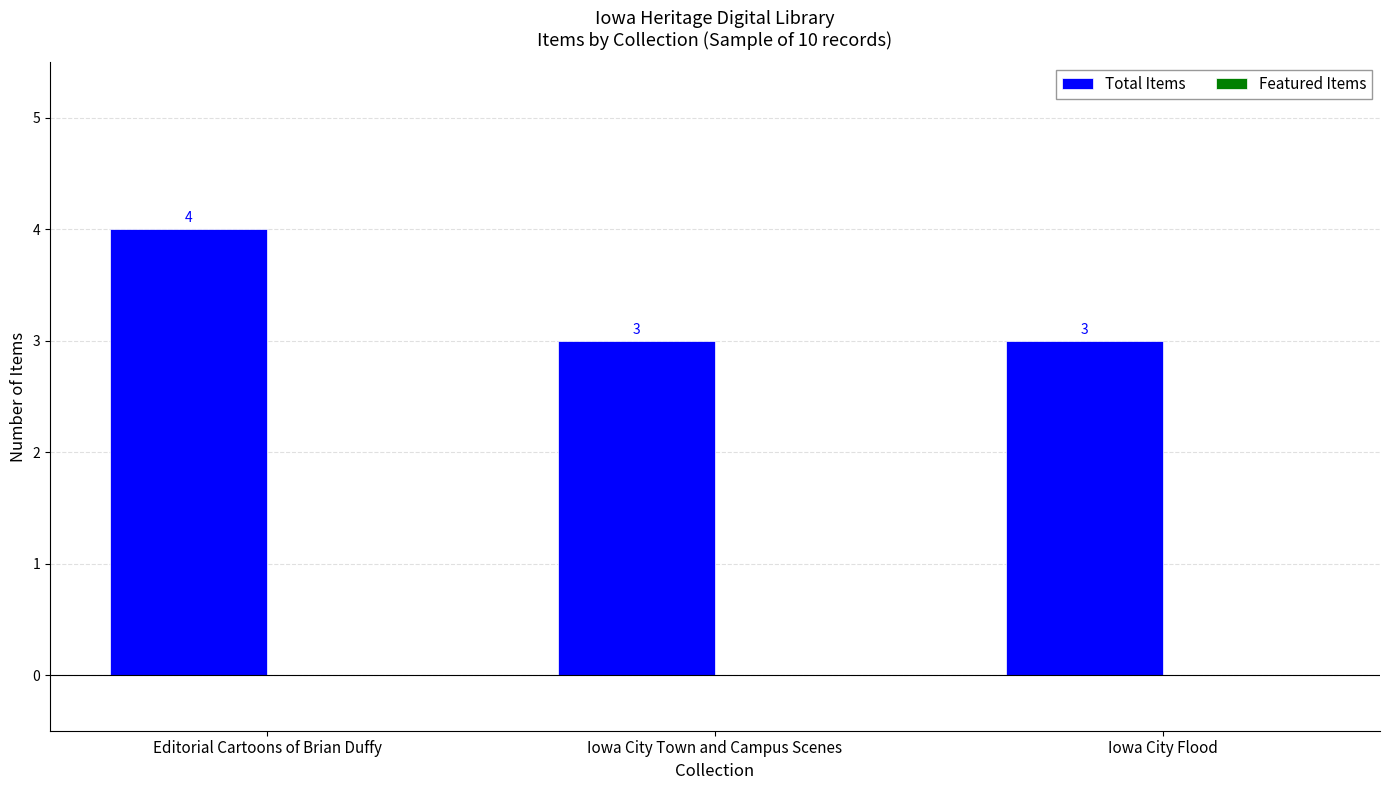

What is the sum of all values?

10